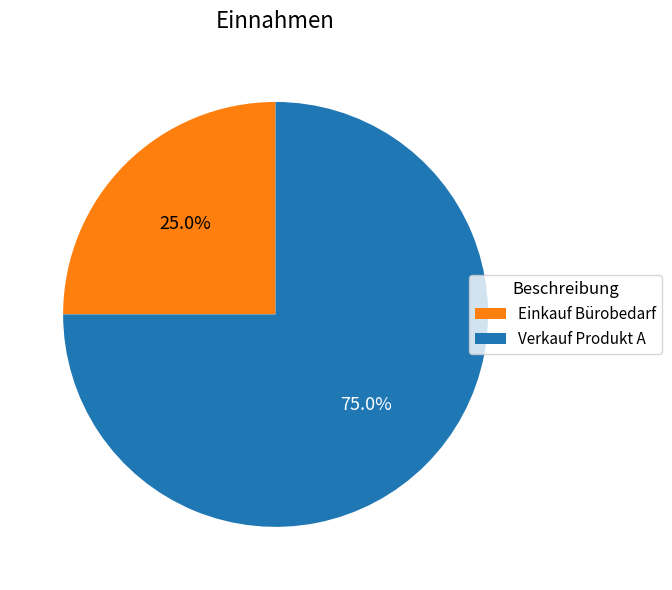

What is the smallest slice in the pie chart?

Einkauf Bürobedarf